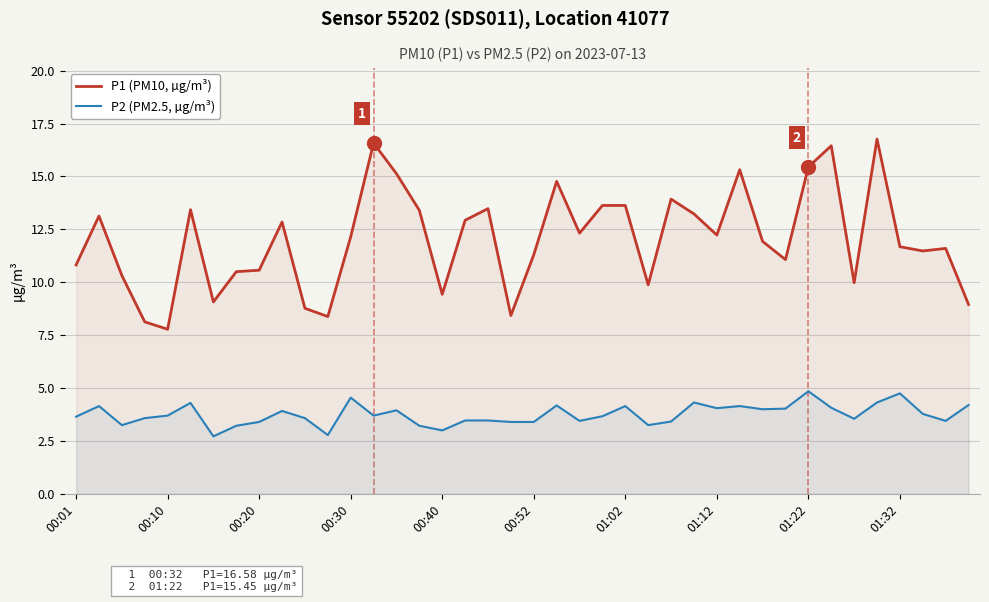

Which series changed the most between 18 and 21?

P1 (PM10, µg/m³)